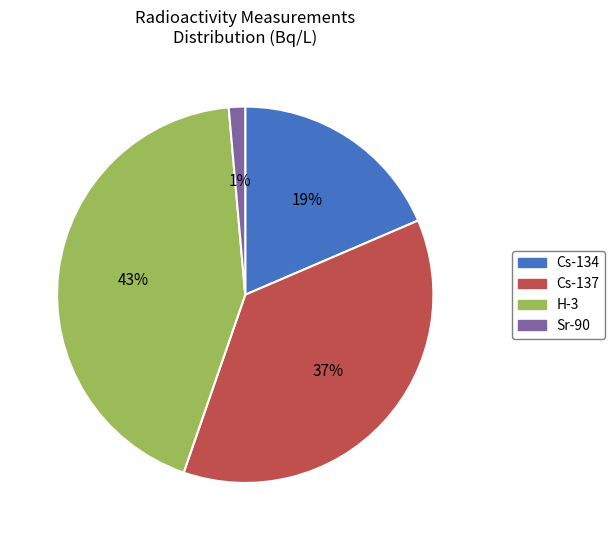

Does any single category account for the majority?

No